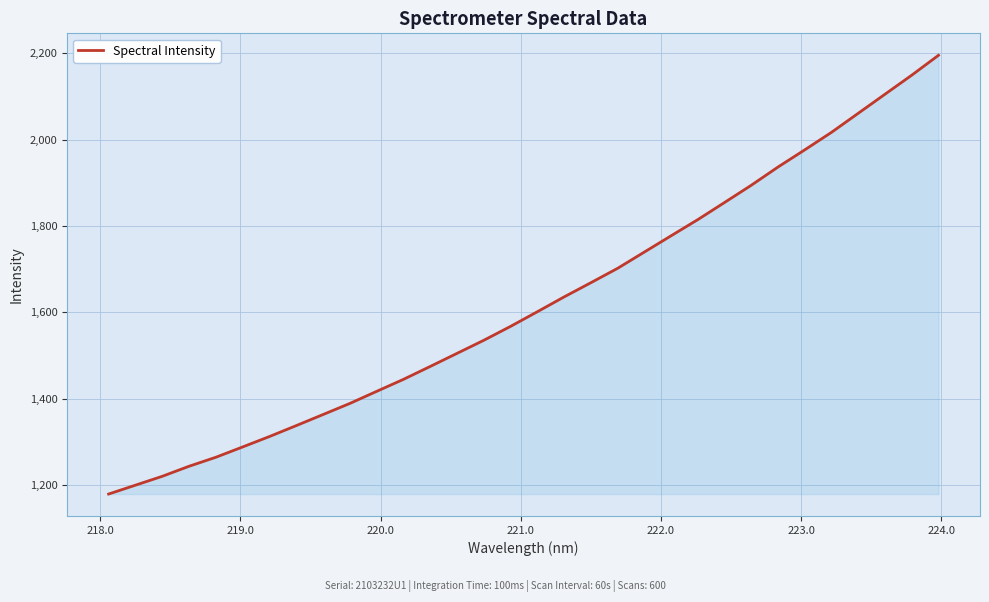

What is the difference between the maximum and minimum values?

1016.9